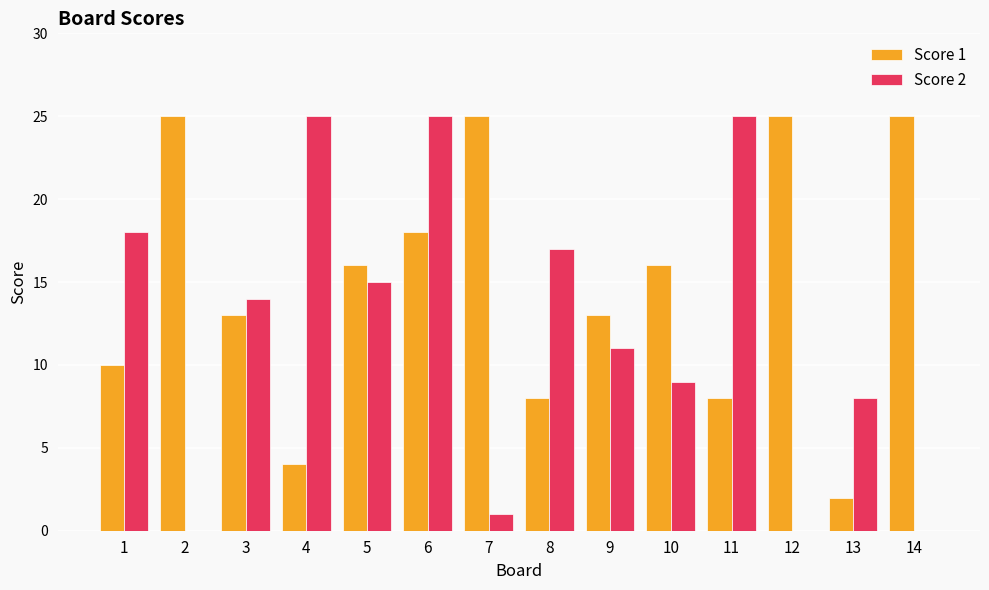

Reading right to left, transcribe all the data shown in this chart.

Score 1: 14=25	13=2	12=25	11=8	10=16	9=13	8=8	7=25	6=18	5=16	4=4	3=13	2=25	1=10
Score 2: 14=0	13=8	12=0	11=25	10=9	9=11	8=17	7=1	6=25	5=15	4=25	3=14	2=0	1=18